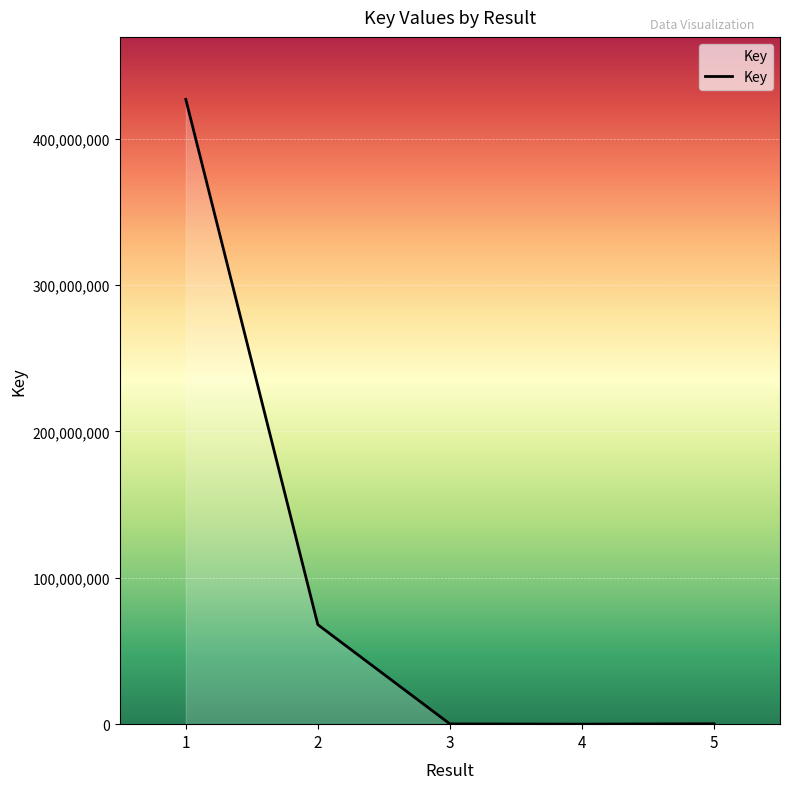

Which has a higher value, 4 or 1?

1